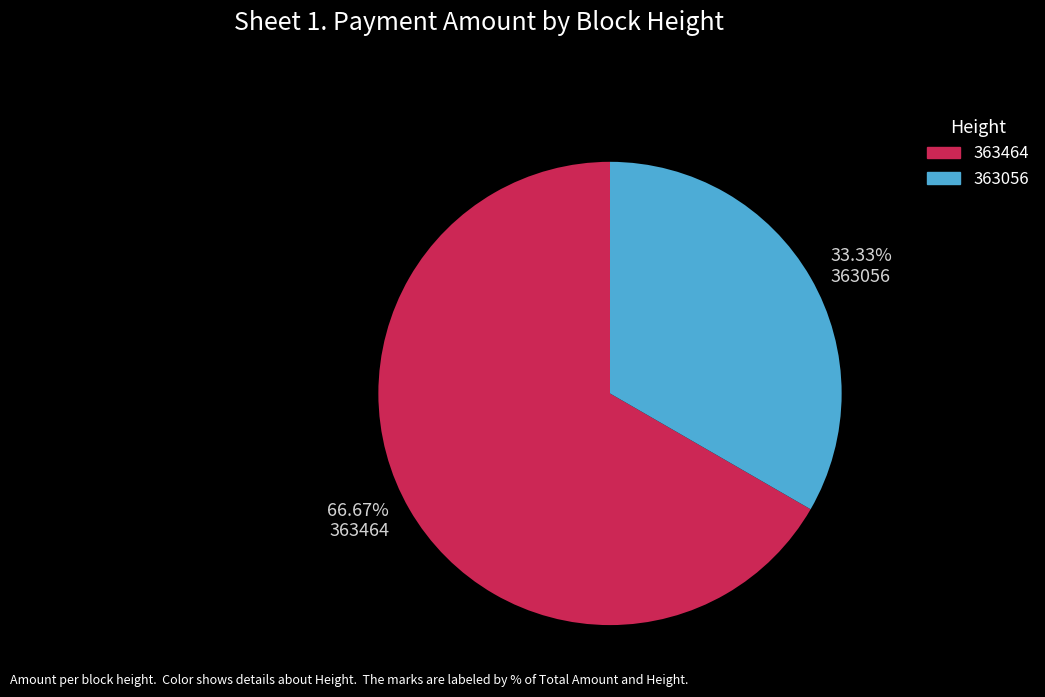

Which slice is the smallest?

33.33% 363056